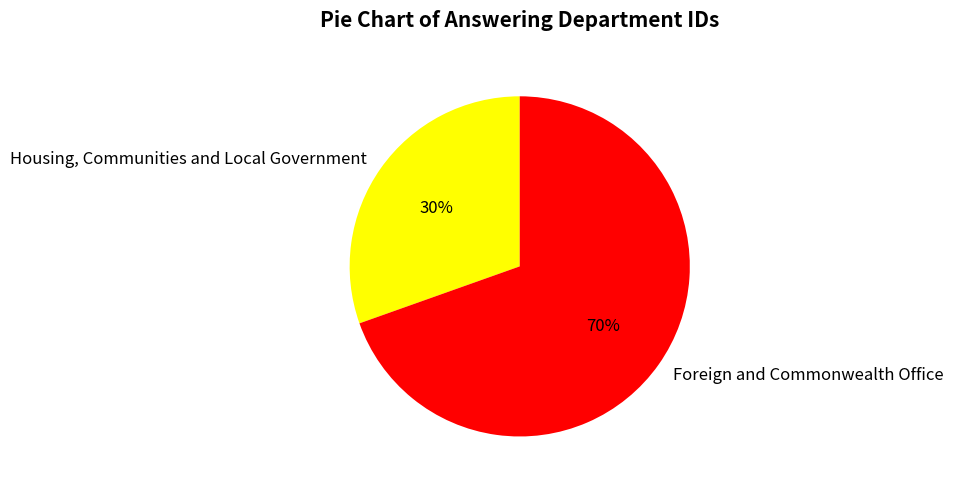

The Foreign and Commonwealth Office slice represents 70% of the pie. True or false?

True